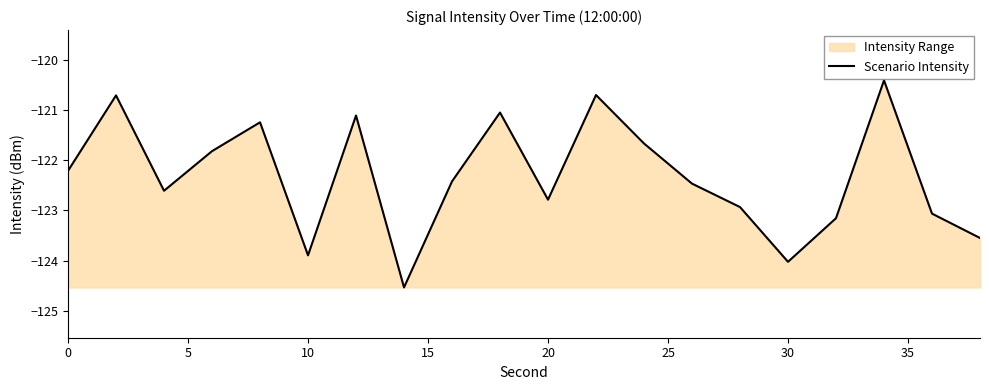

What is the smallest value displayed?

-124.5